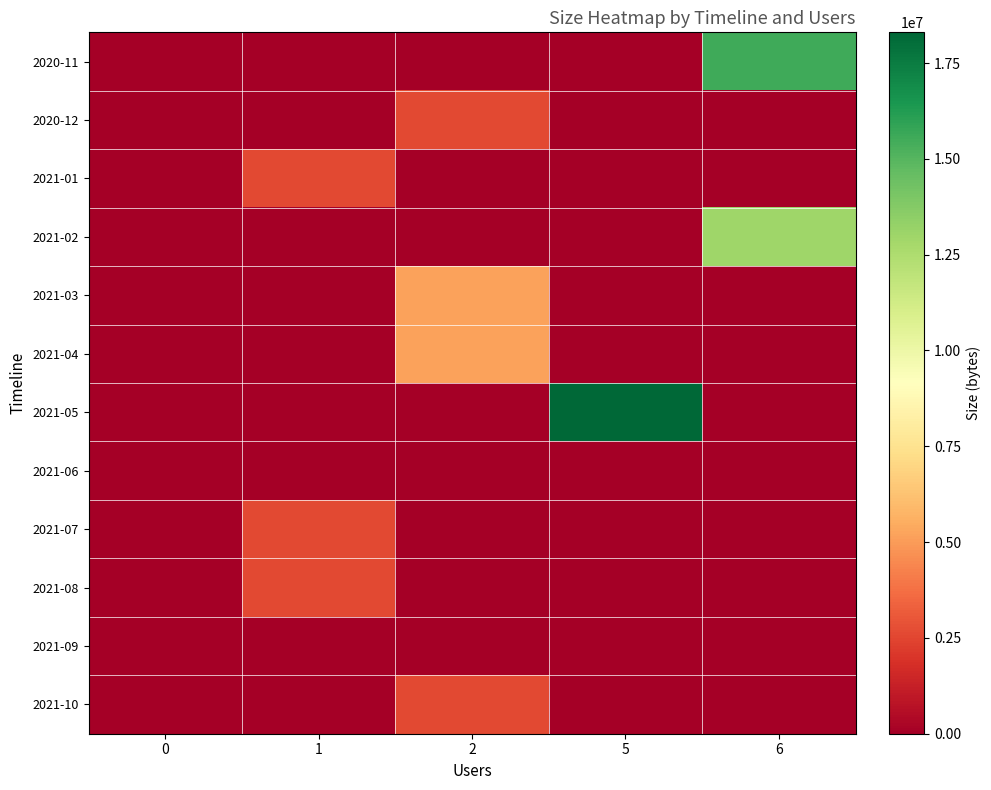

Which series has the largest total across all categories?

2021-05